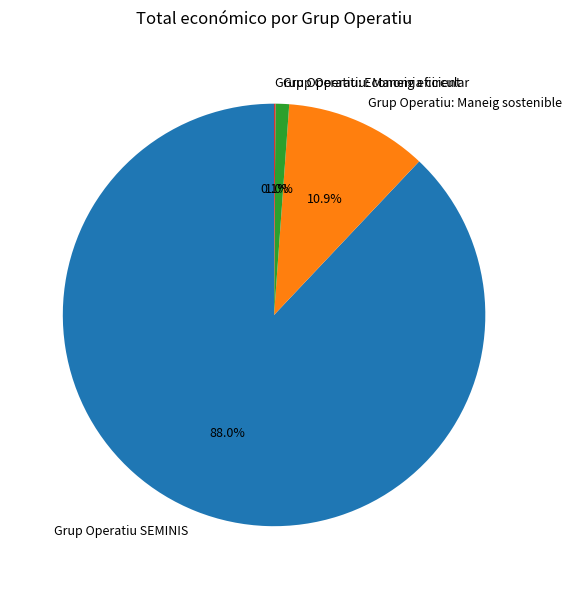

Is Grup Operatiu SEMINIS the majority of the pie?

Yes